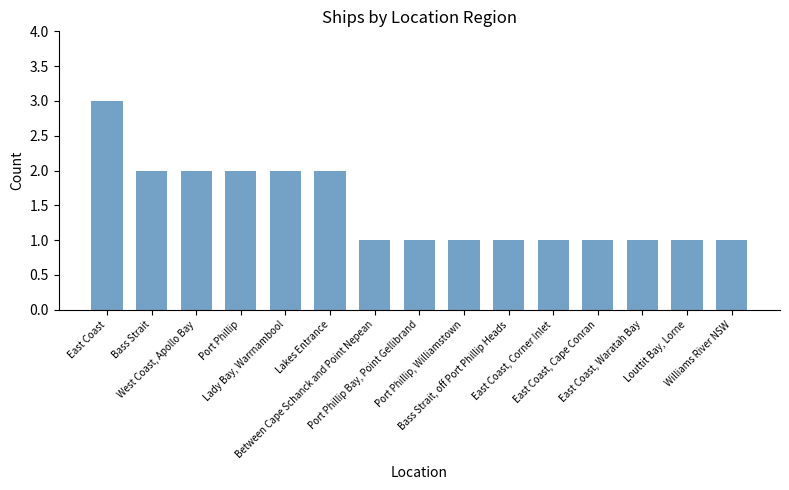

What is the approximate value at Williams River NSW?

1